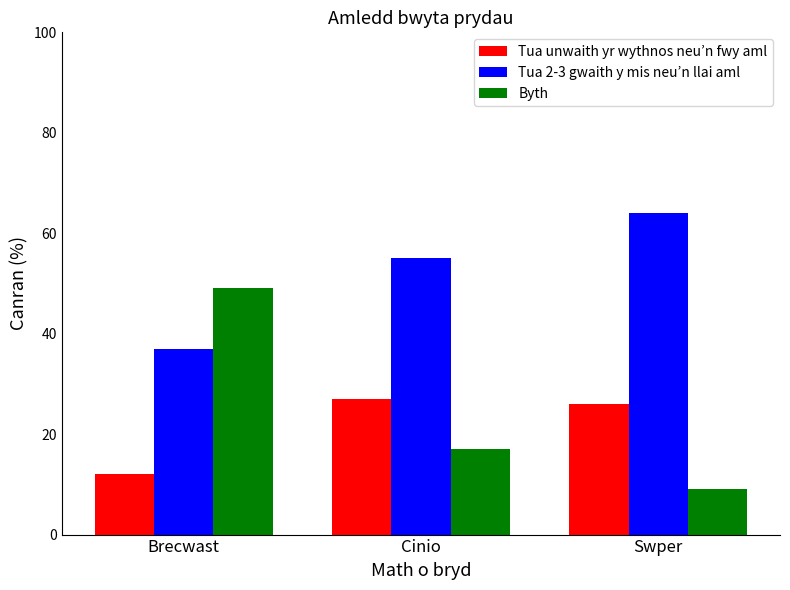

Count the number of data series in this chart.

3